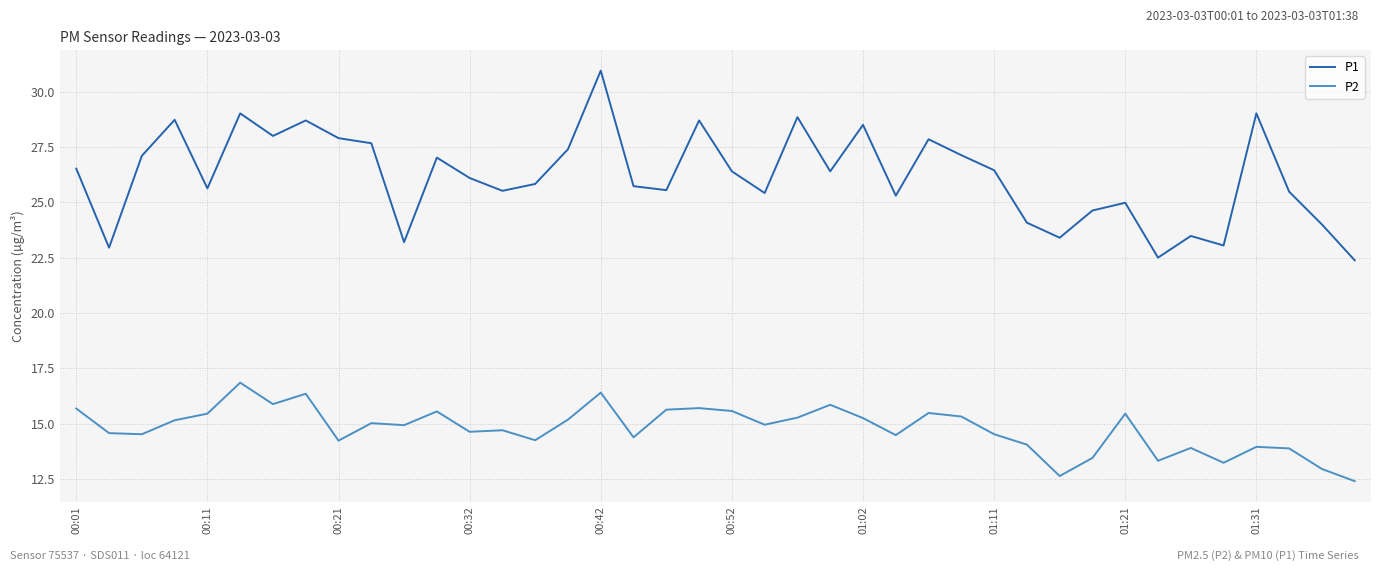

True or false: P1 and P2 intersect in this chart.

False